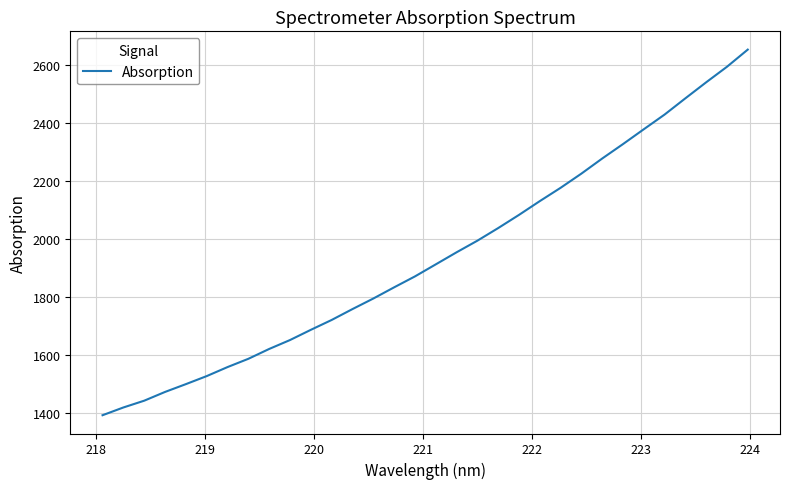

What is the difference between the maximum and minimum values?

1259.4